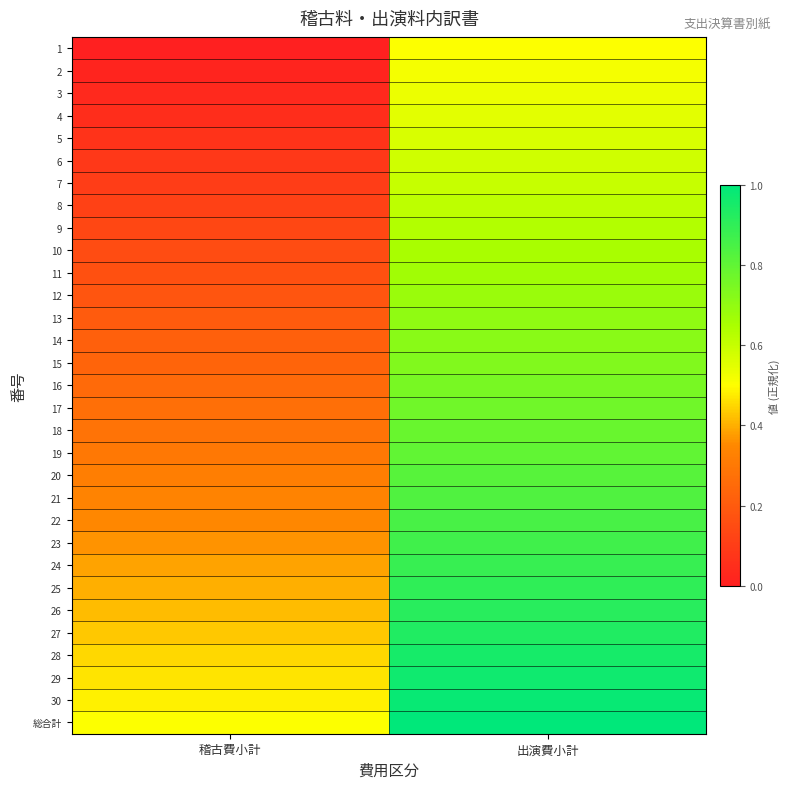

Which has a higher value, 出演費小計 or 稽古費小計?

出演費小計